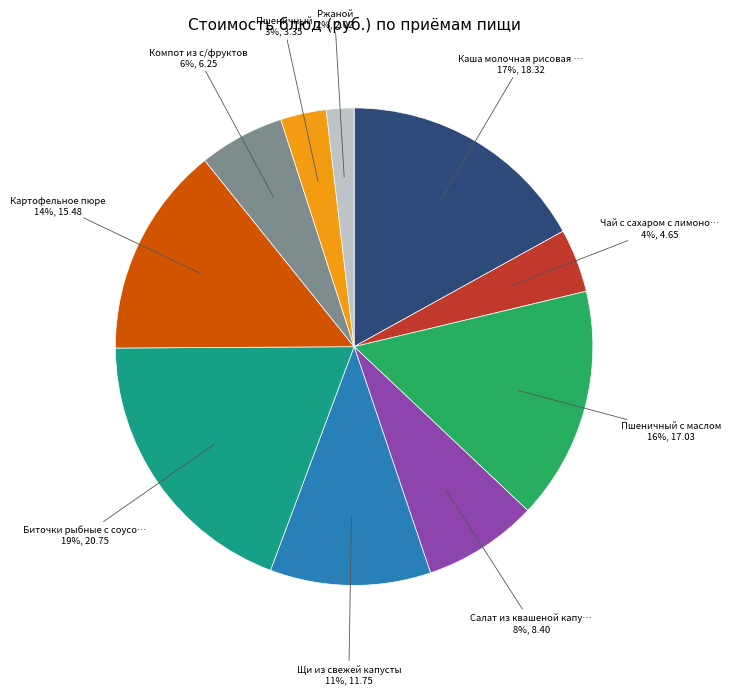

Does any single category account for the majority?

No